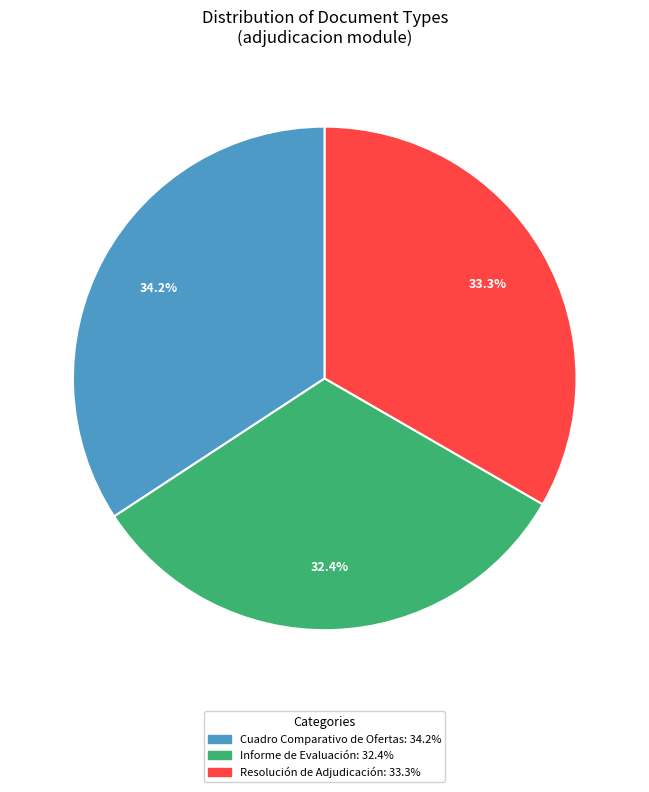

To the nearest percent, what percentage of the pie is Informe de Evaluación?

32%